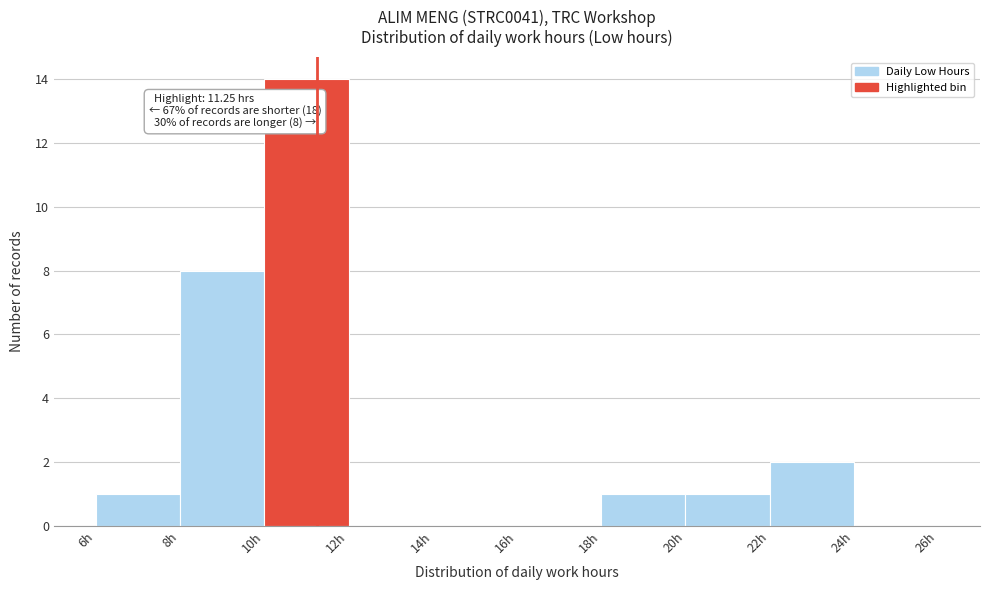

Over which range of the x-axis is the bar tallest?

10 to 12